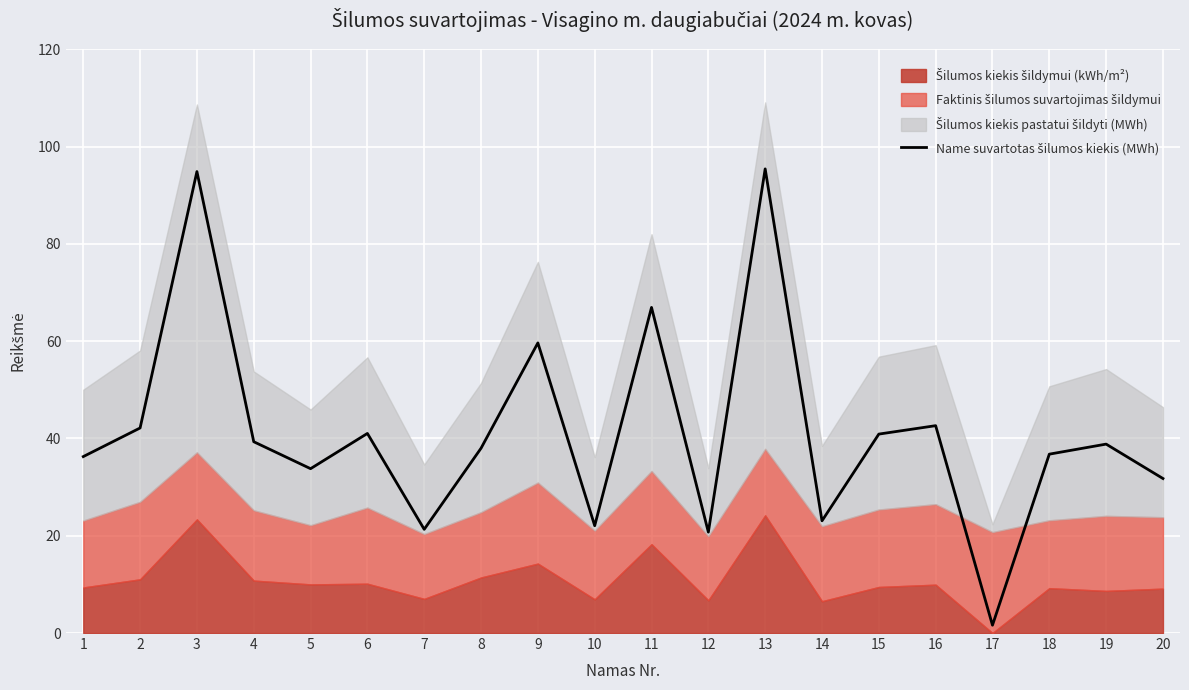

What is the sum of all values?

827.0